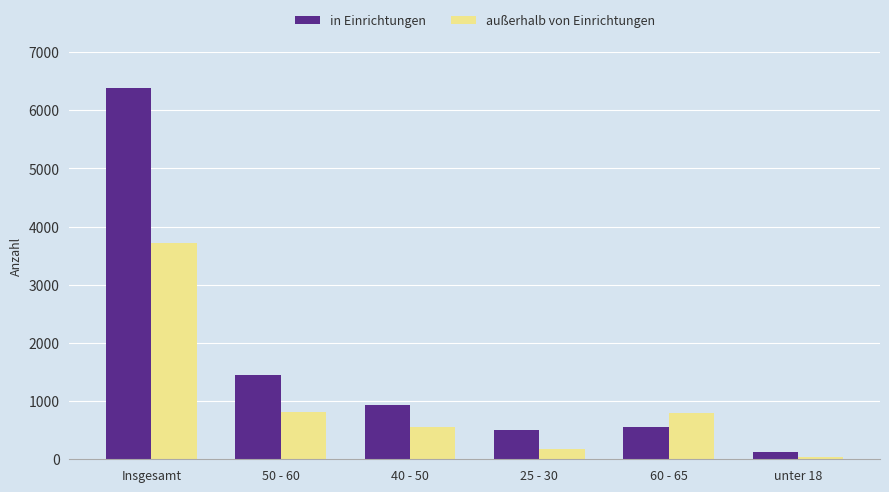

How many distinct data groups are displayed?

2